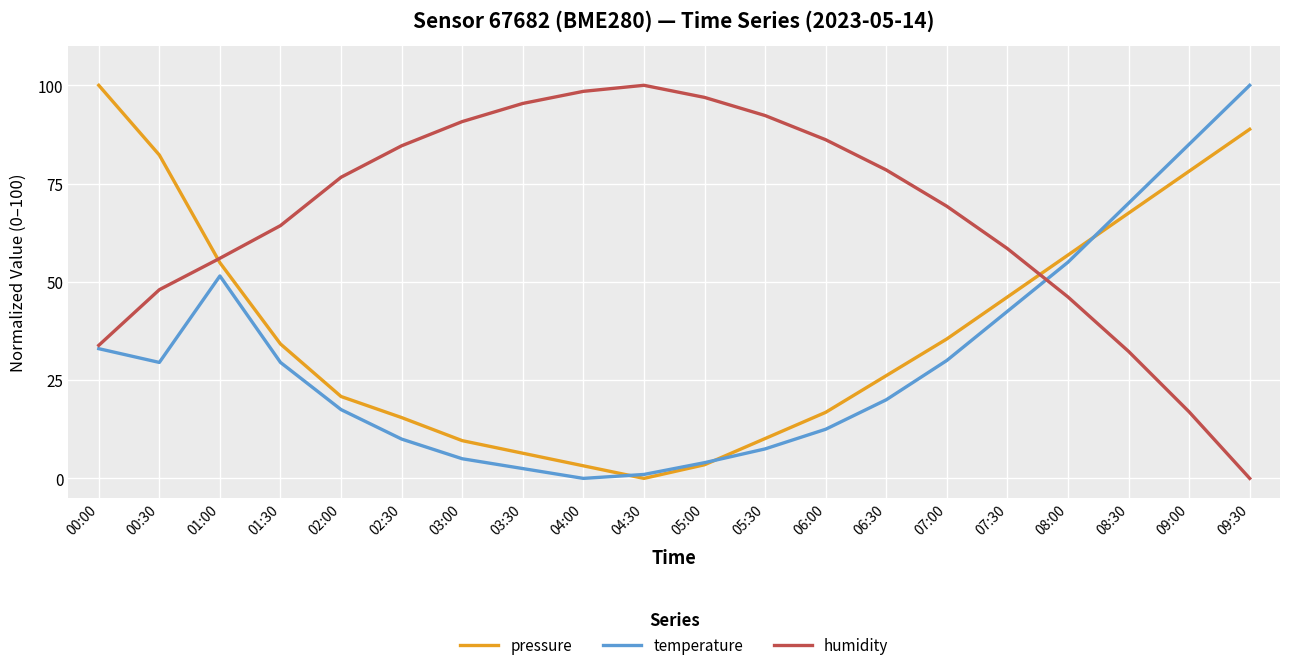

The value of temperature at 08:00 is 71.8. True or false?

False